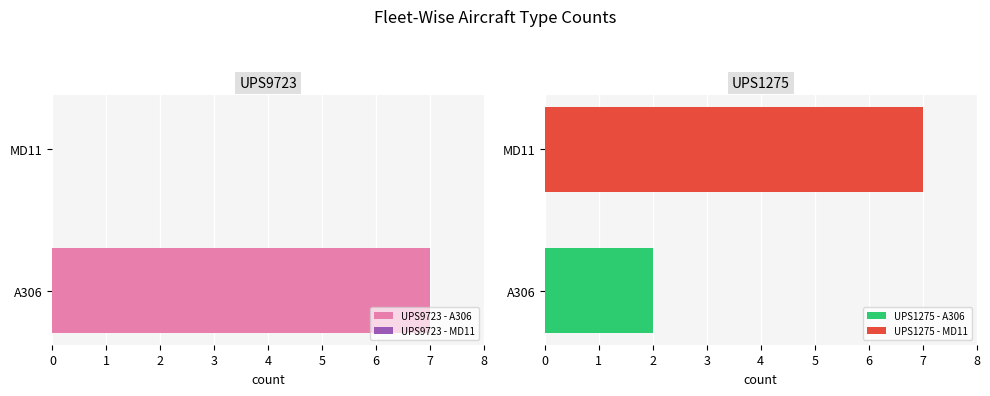

Does the chart contain stacked bars?

No